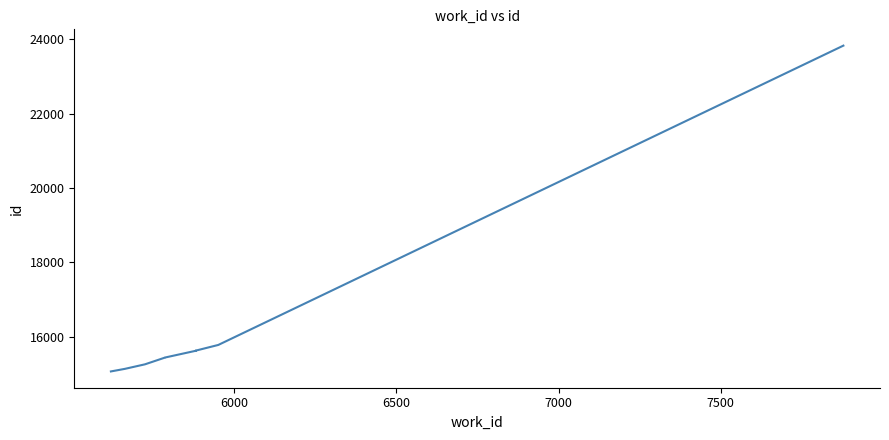

What is the difference between the second highest and minimum values?

712